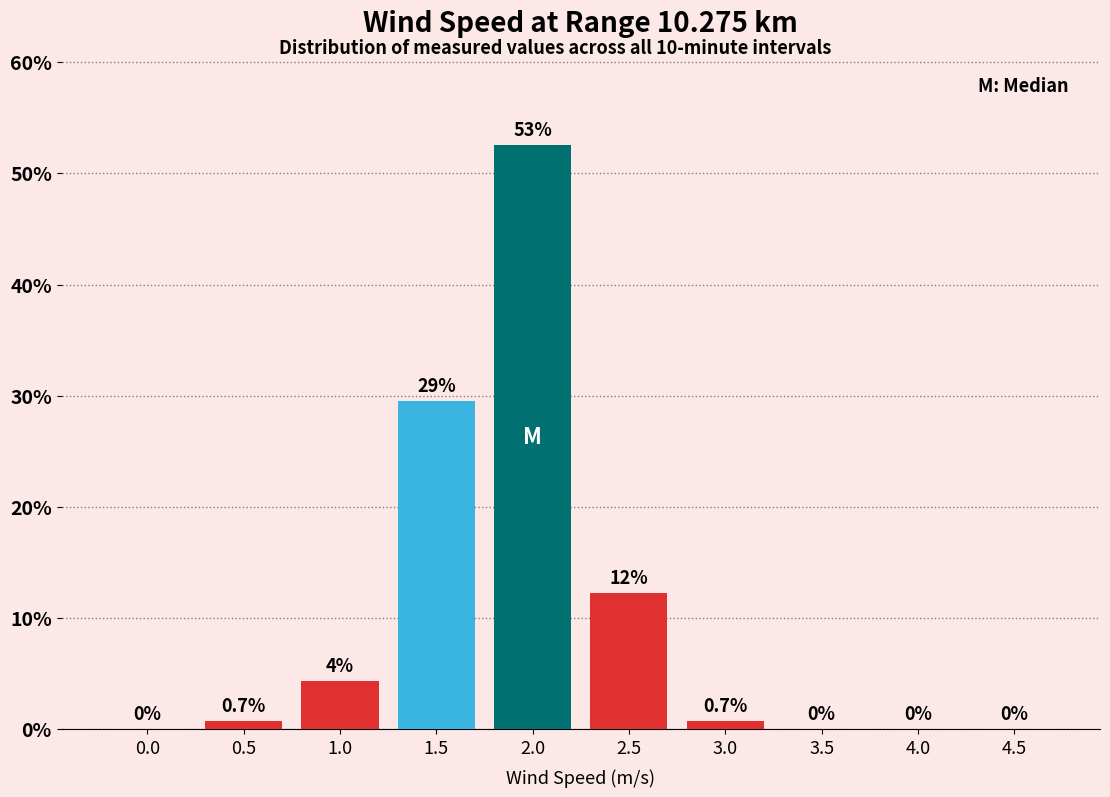

Reading left to right, transcribe all the data shown in this chart.

0.0=0.0	0.5=0.7	1.0=4.3	1.5=29.5	2.0=52.5	2.5=12.2	3.0=0.7	3.5=0.0	4.0=0.0	4.5=0.0